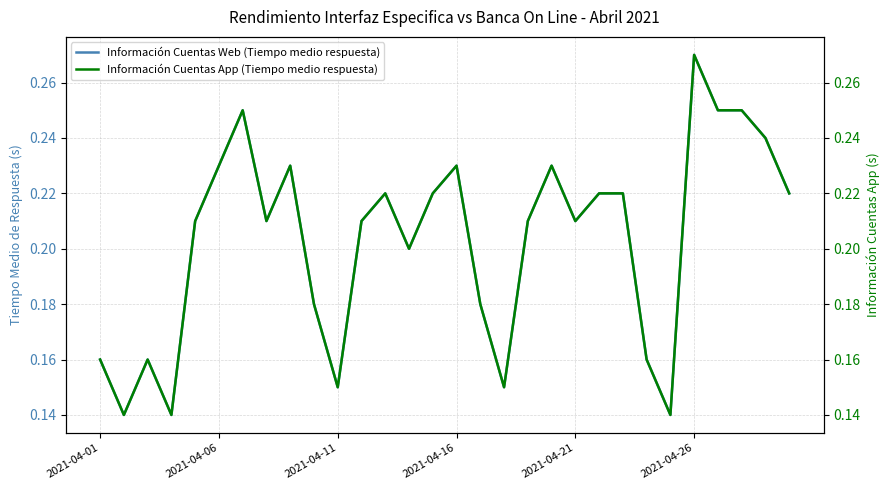

True or false: Información Cuentas App (Tiempo medio respuesta) and Información Cuentas Web (Tiempo medio respuesta) intersect in this chart.

False